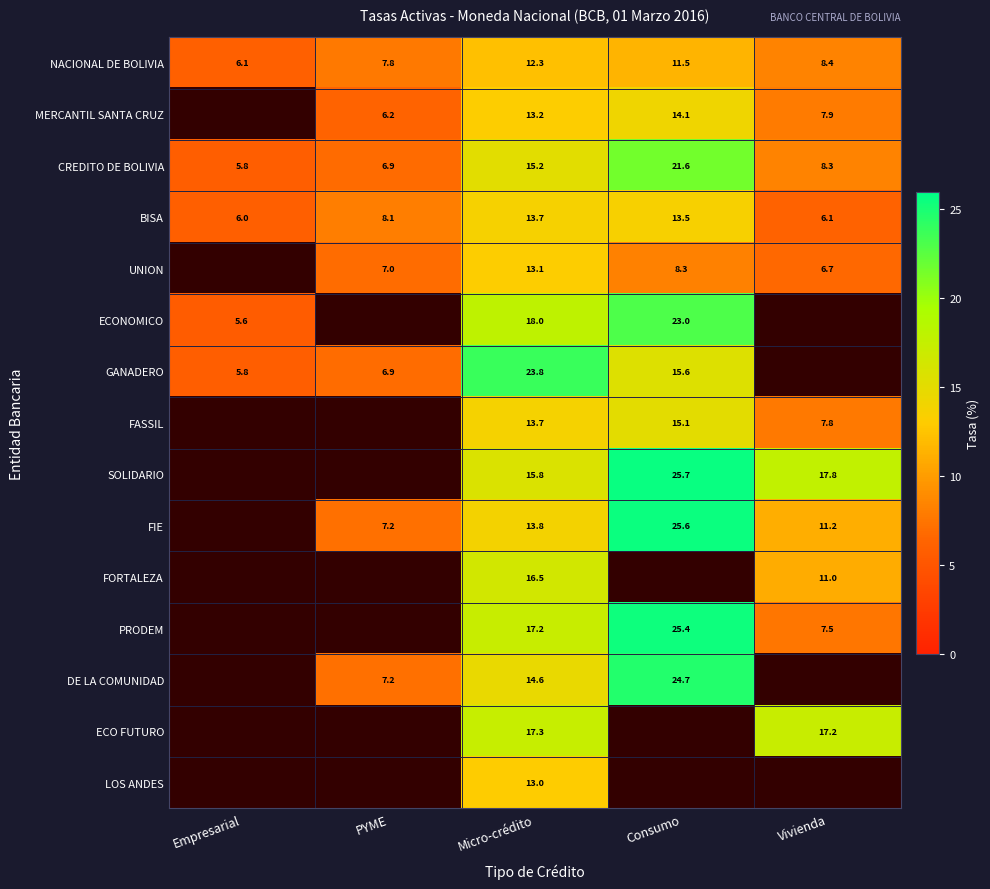

At how many categories does at least one series exceed 14?

3